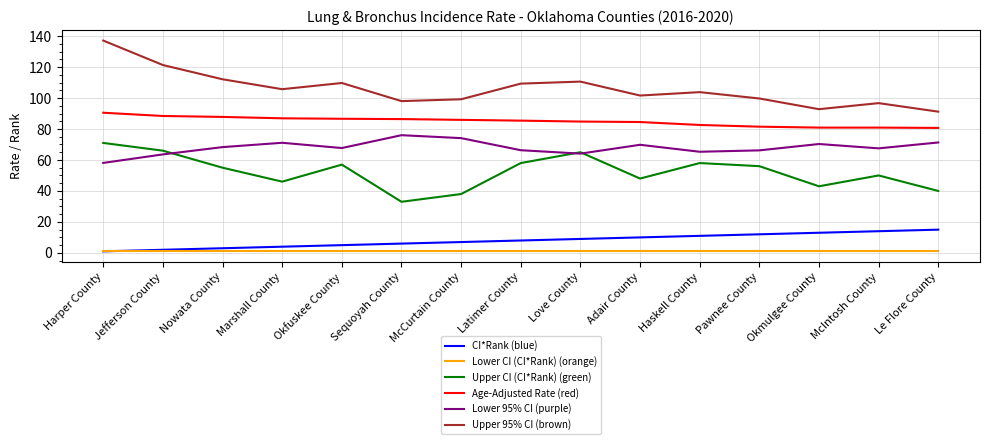

What is the greatest value displayed?

137.1